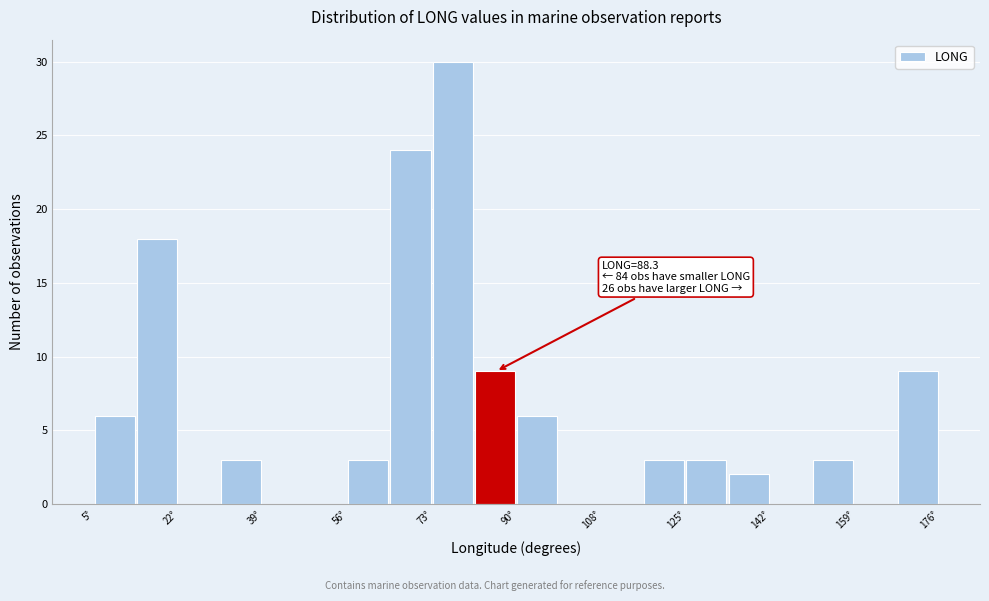

Over which range of the x-axis is the bar tallest?

74 to 82